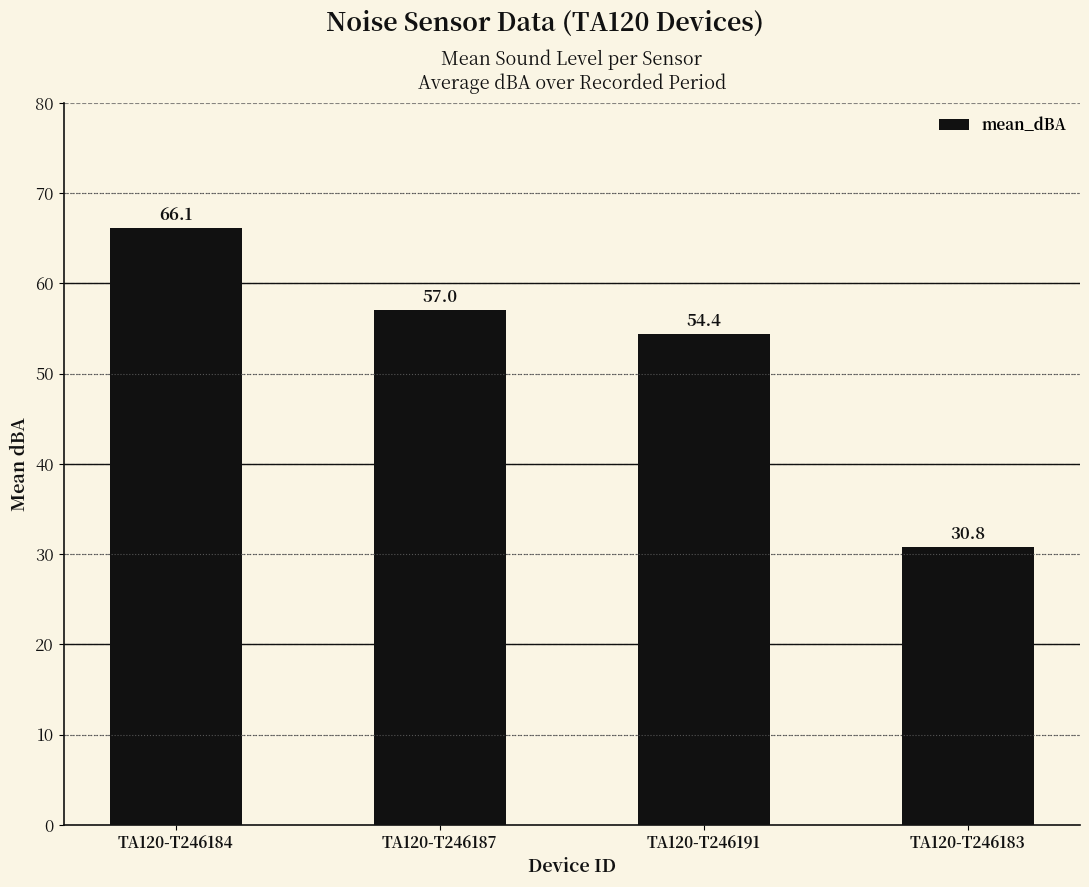

What is the value of the 4th bar from the left?

30.8